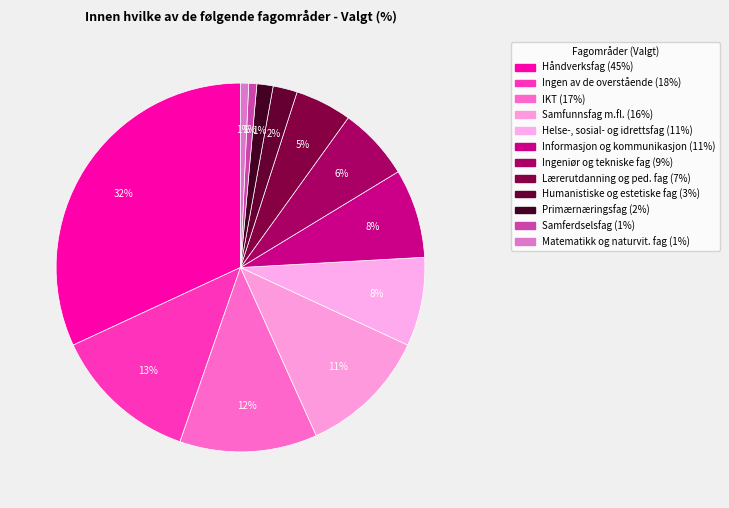

Count the number of slices in the pie.

12